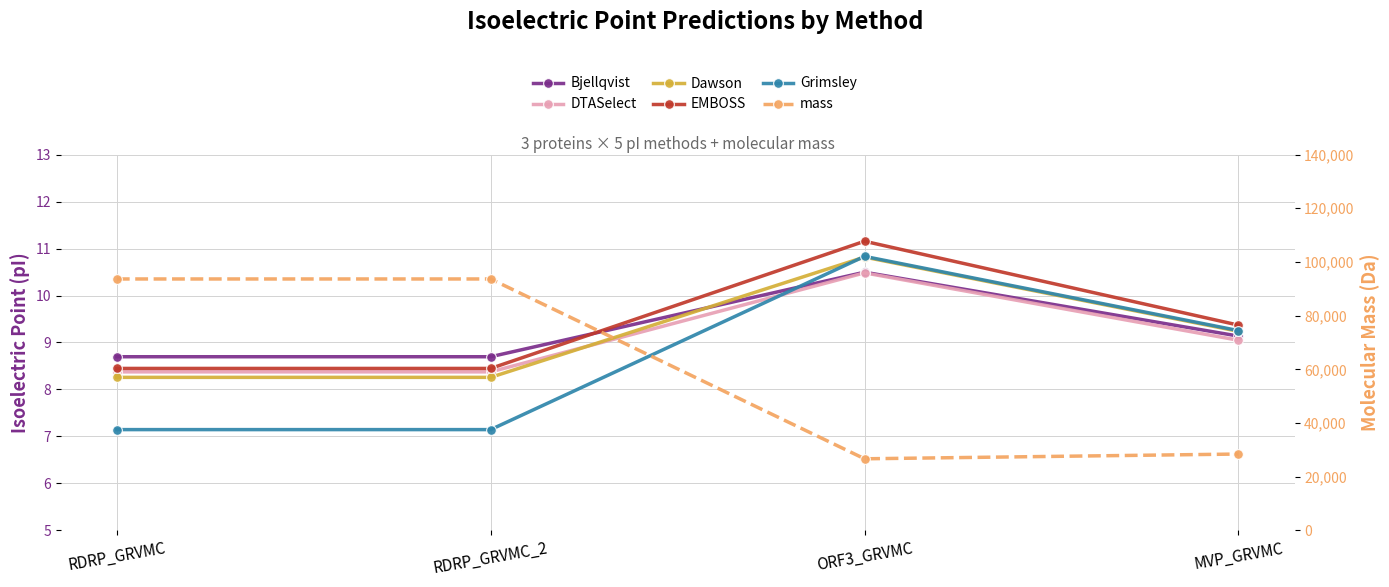

What is the lowest value of the Dawson series?

8.3